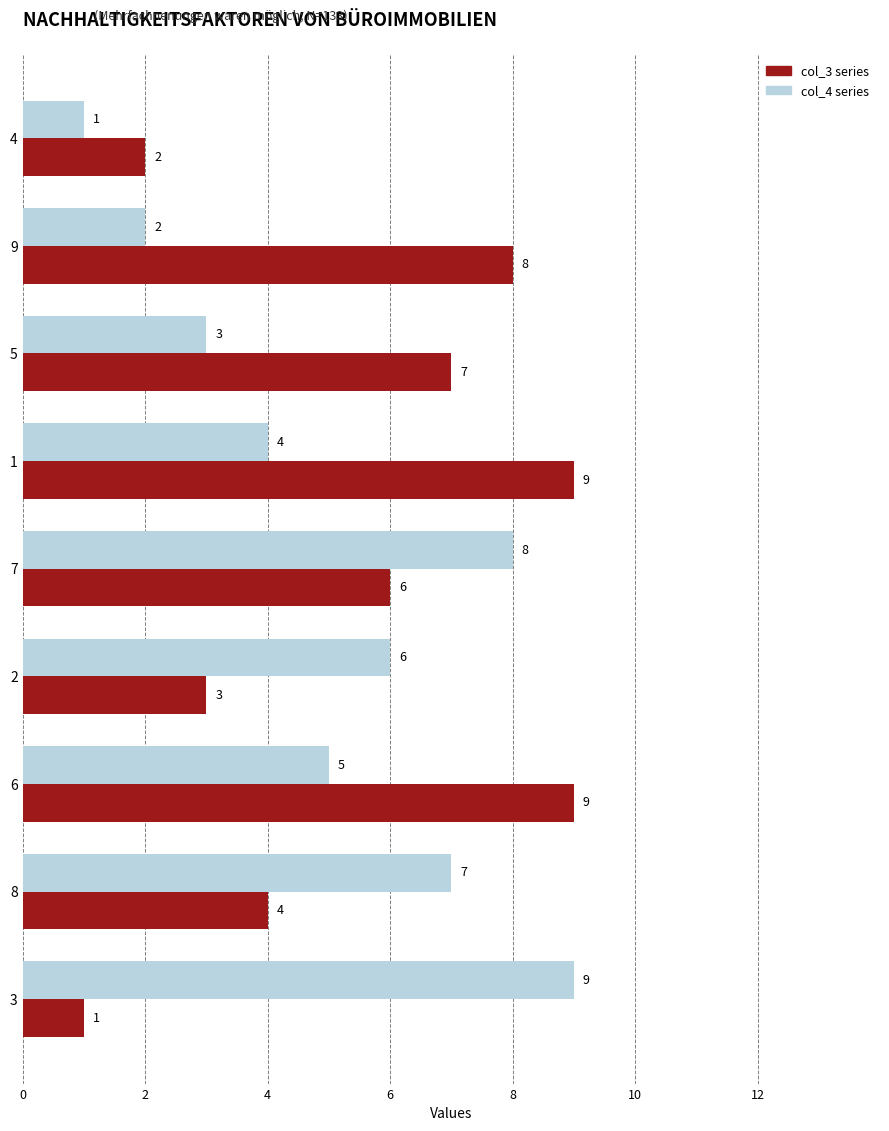

How many series are shown in this chart?

2